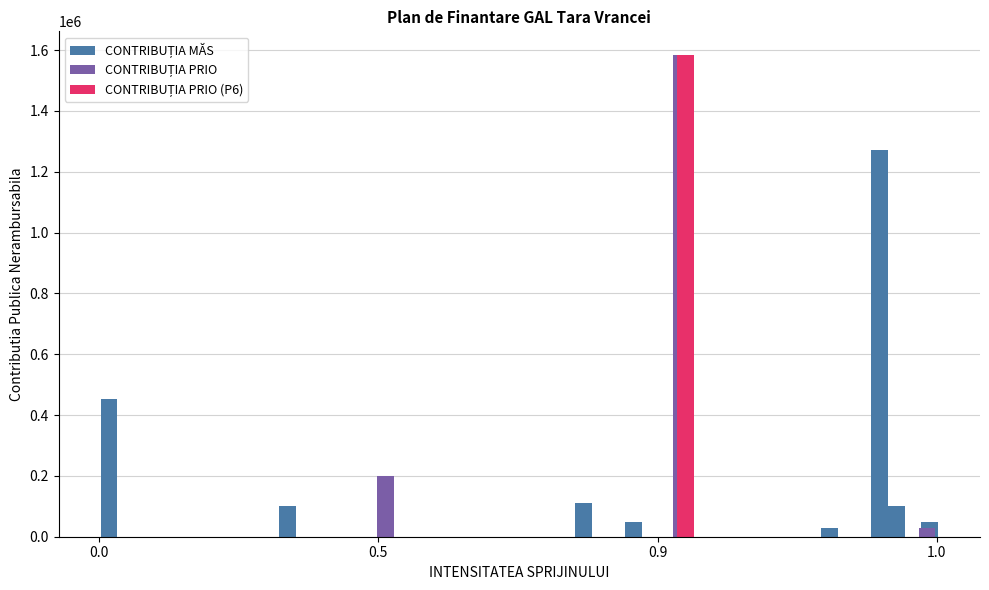

How many data points in CONTRIBUȚIA PUBLICĂ NERAMBURSABILĂ/ MĂS are less than 100000?

3